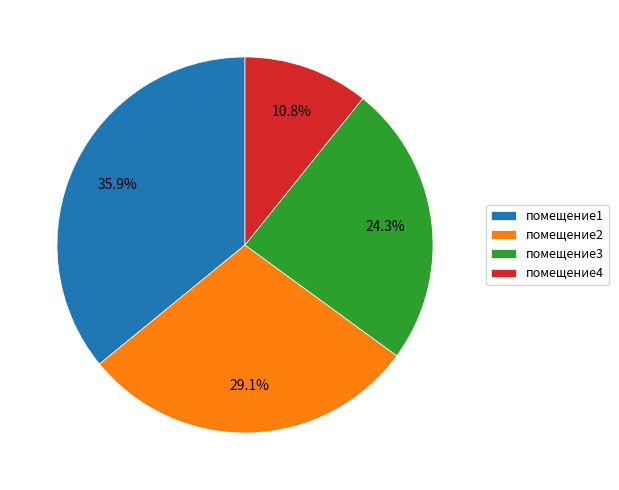

What is the total percentage of помещение4 and помещение1?

46.7%